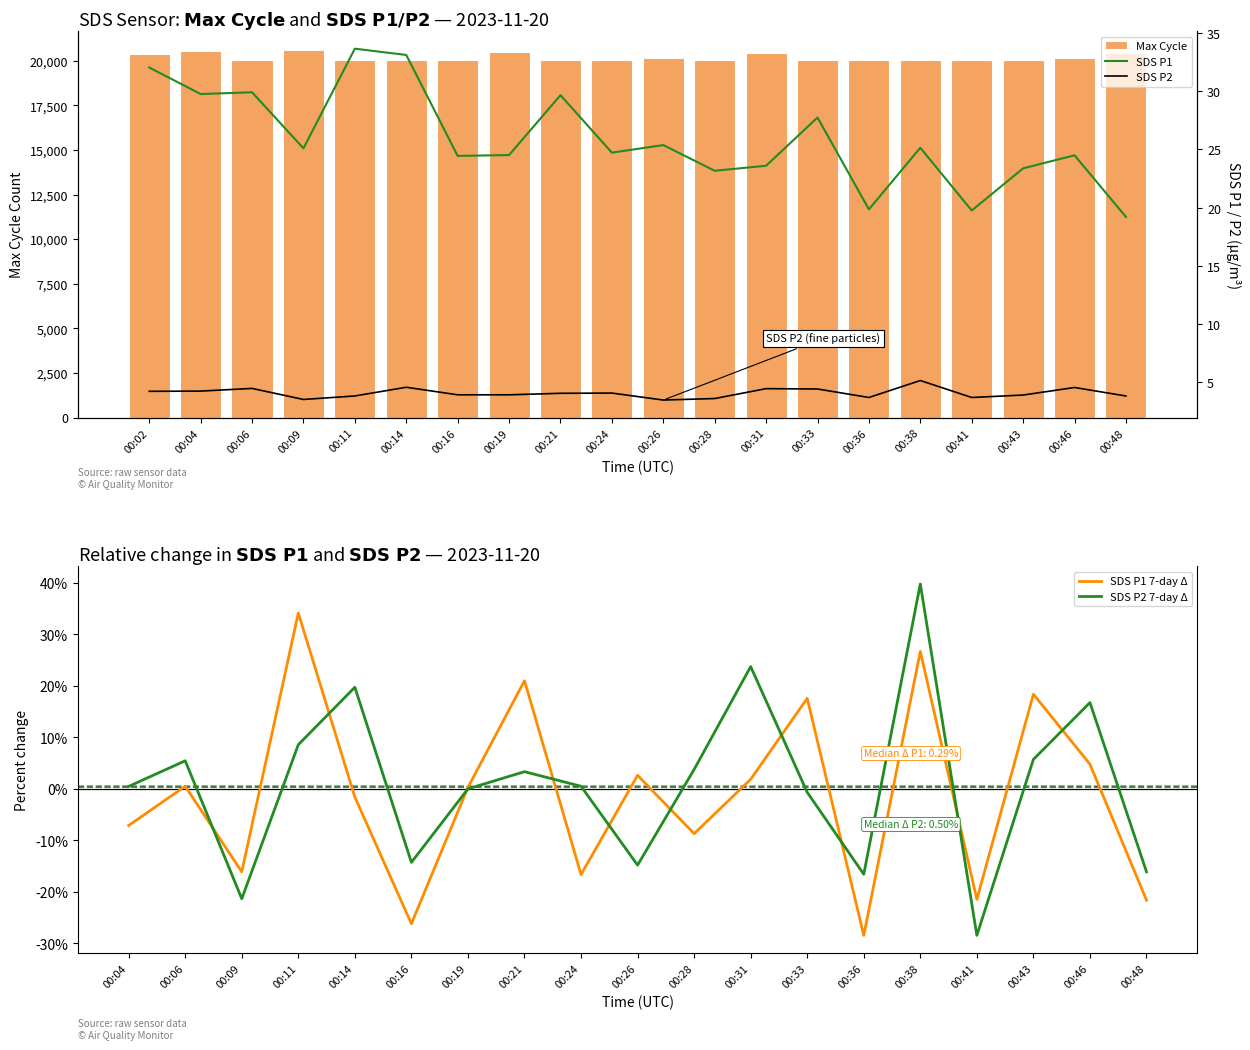

What is the value of the SDS_P1 bar at the 6th from the left?

33.1